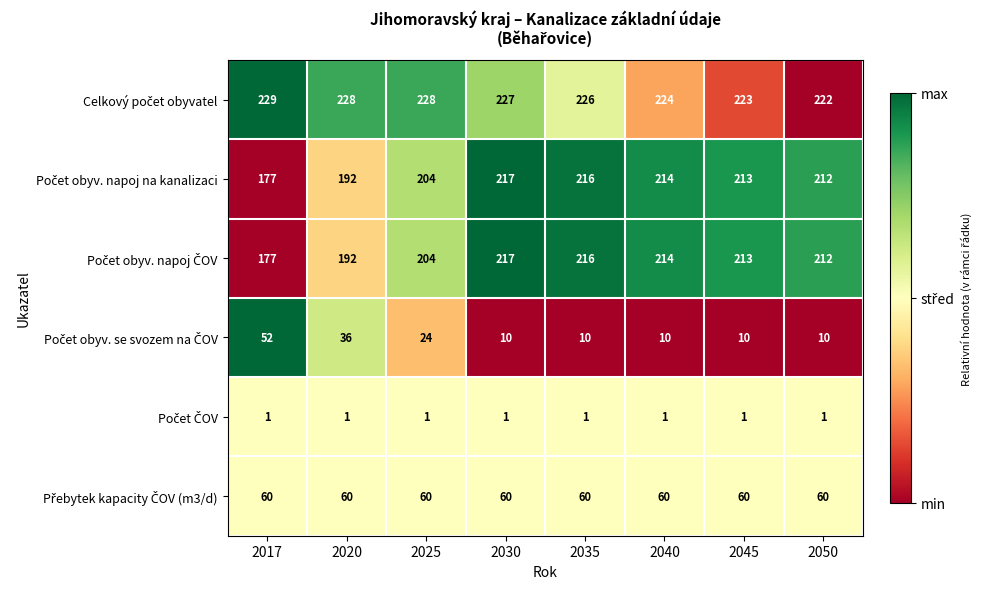

At which category is the sum across all series the highest?

2030